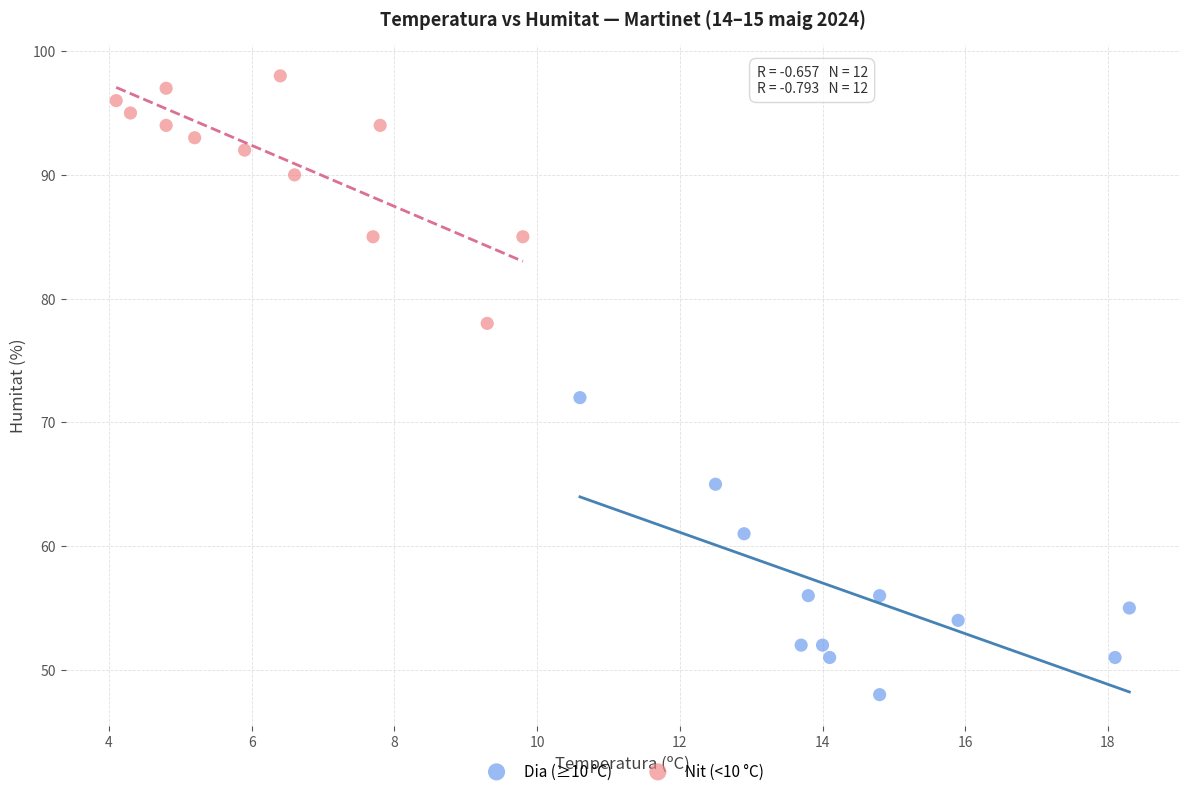

Which series contains the highest Y value?

Nit (<10 °C)